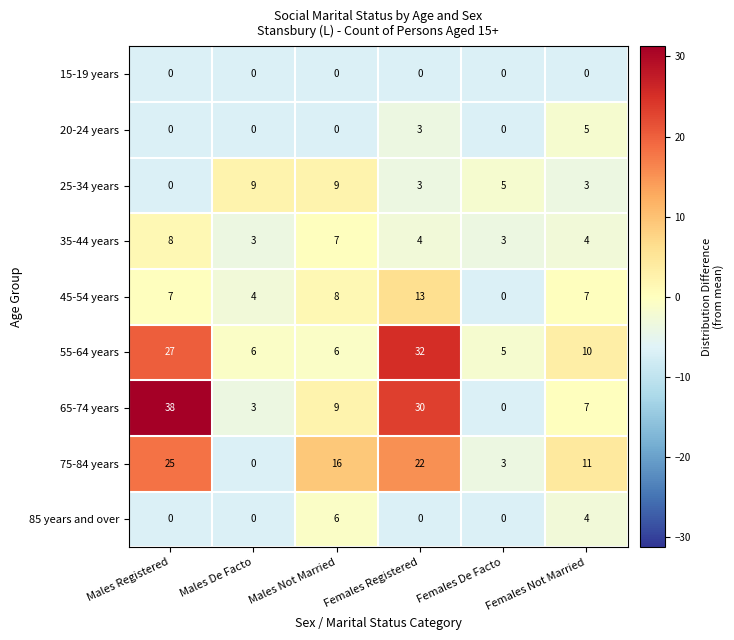

The 20-24 years series shows 2 at Females Registered. True or false?

False